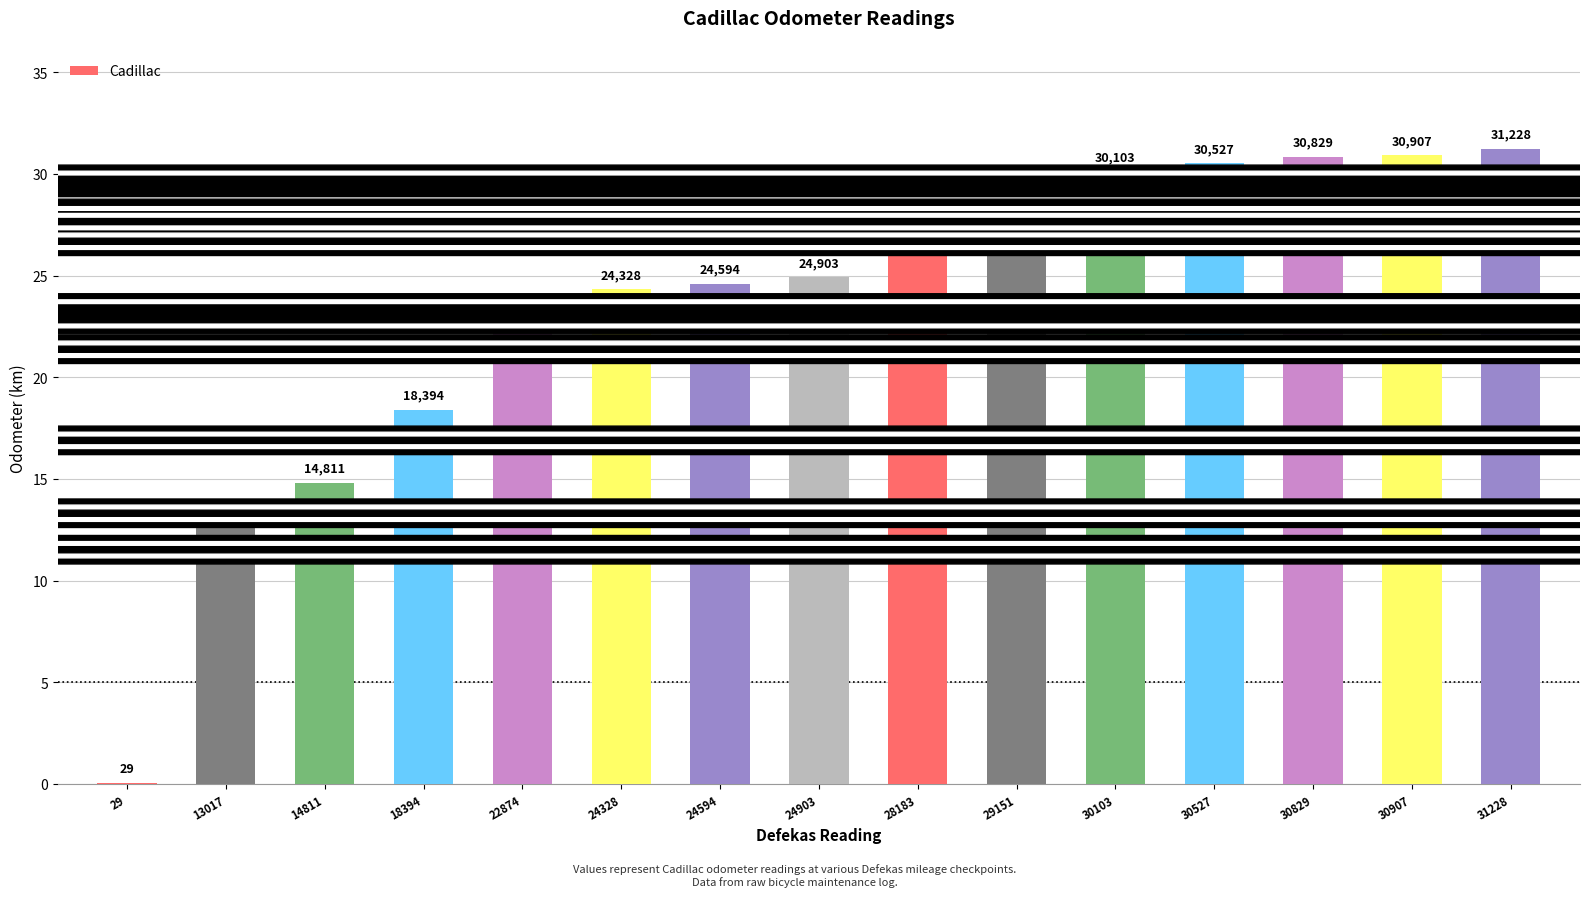

Rank the categories by value from lowest to highest.

29, 13017, 14811, 18394, 22874, 24328, 24594, 24903, 28183, 29151, 30103, 30527, 30829, 30907, 31228